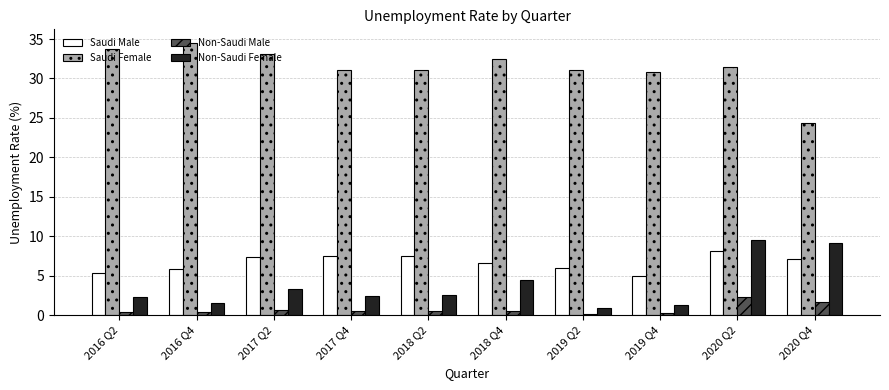

Which series has the largest total across all categories?

Saudi Female